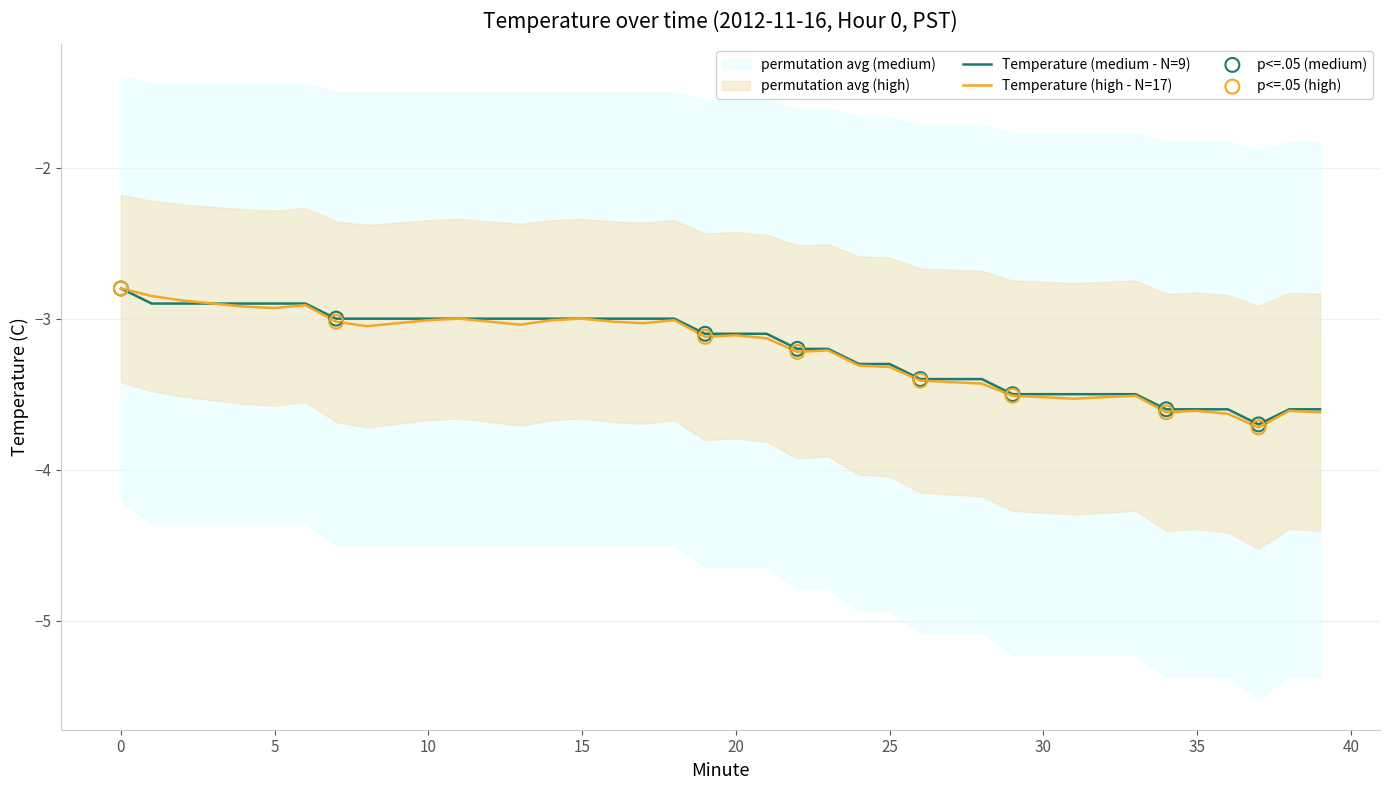

Which series has the largest Y range (max minus min)?

Temperature (high - N=17)